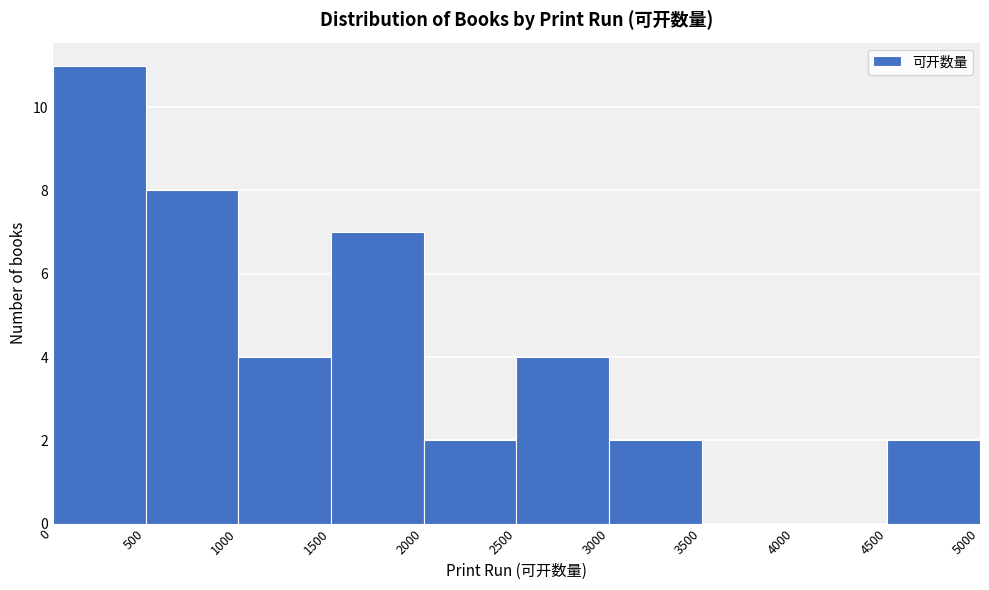

Reading left to right, transcribe this chart: for each bar, give the range it covers on the x-axis and its height. The values are not printed on the chart, so give them approximately, as read against the axis.

0 to 500: 11
500 to 1000: 8
1000 to 1500: 4
1500 to 2000: 7
2000 to 2500: 2
2500 to 3000: 4
3000 to 3500: 2
3500 to 4000: 0
4000 to 4500: 0
4500 to 5000: 2